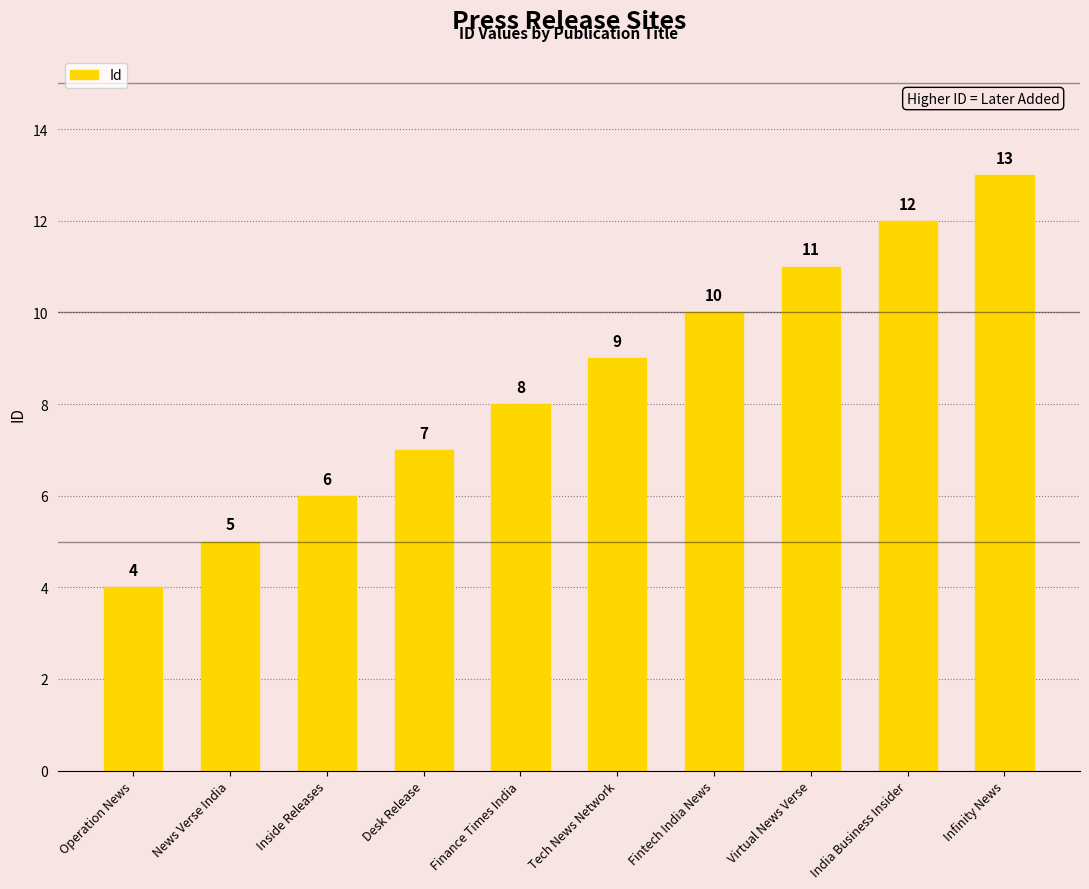

Which label corresponds to the largest value in the chart?

Infinity News